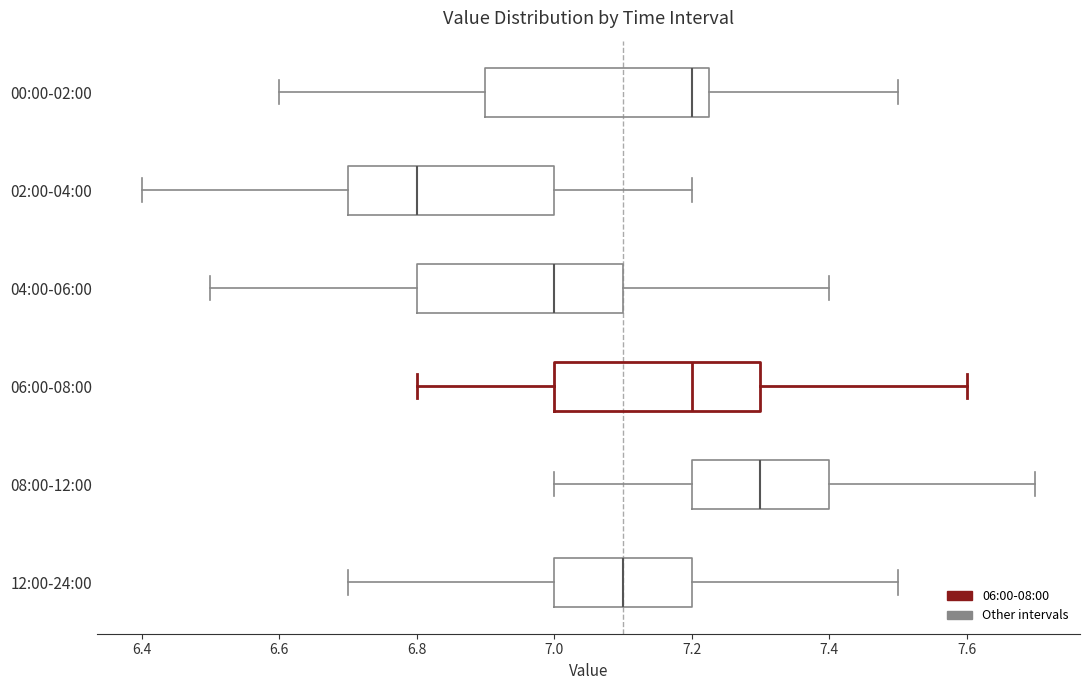

Reading bottom to top, read every box against the x-axis: the position of its median line, the range the box covers, and the ends of its whiskers. The values are not printed on the chart, so give them approximately, as read against the axis.

12:00-24:00: median 7.10, box 7.00 to 7.20, whiskers 6.70 to 7.50
08:00-12:00: median 7.30, box 7.20 to 7.40, whiskers 7.00 to 7.70
06:00-08:00: median 7.20, box 7.00 to 7.30, whiskers 6.80 to 7.60
04:00-06:00: median 7.00, box 6.80 to 7.10, whiskers 6.50 to 7.40
02:00-04:00: median 6.80, box 6.70 to 7.00, whiskers 6.40 to 7.20
00:00-02:00: median 7.20, box 6.90 to 7.22, whiskers 6.60 to 7.50